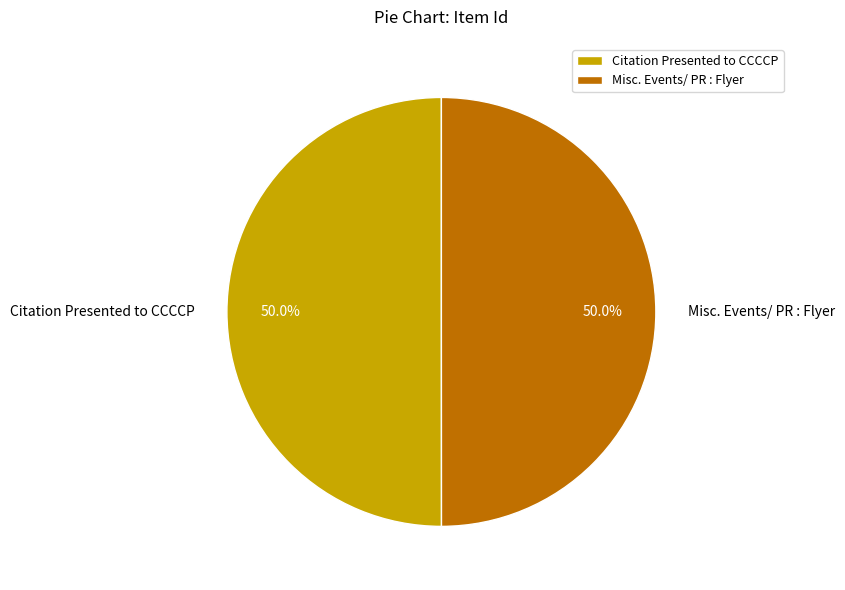

To the nearest percent, what portion does Citation Presented to CCCCP represent?

50%